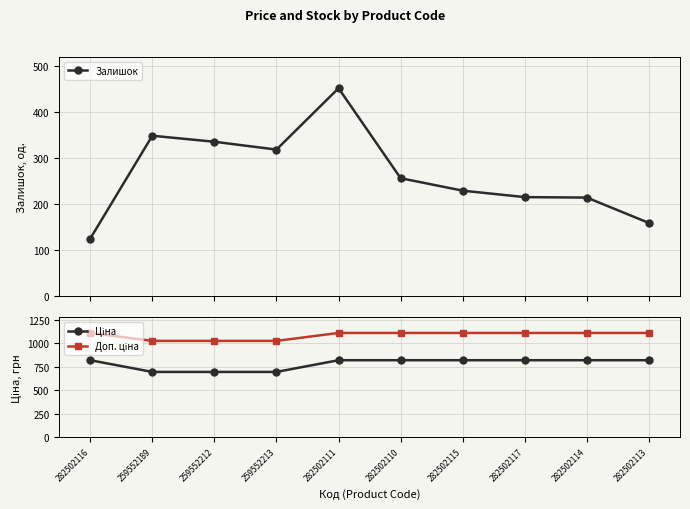

Rank the series at 282502113 from lowest to highest value.

Залишок, Ціна, Доп. ціна